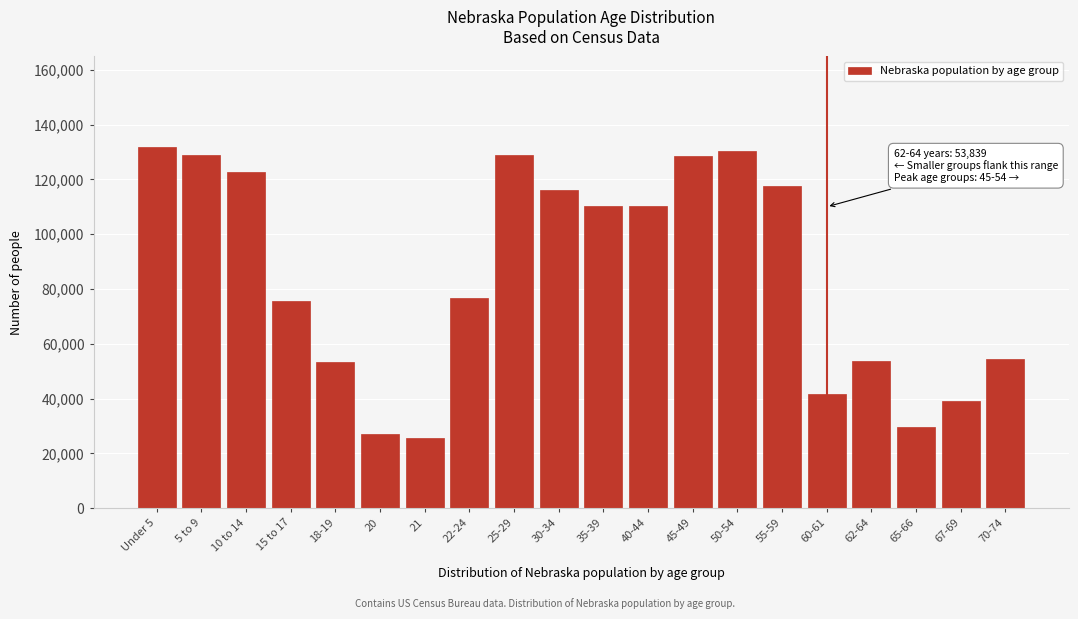

What is the change in value from 5 to 9 to 18-19?

-75677